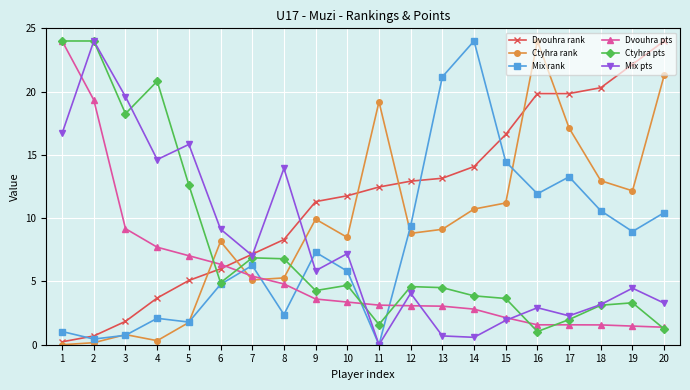

How many lines are shown in the chart?

6